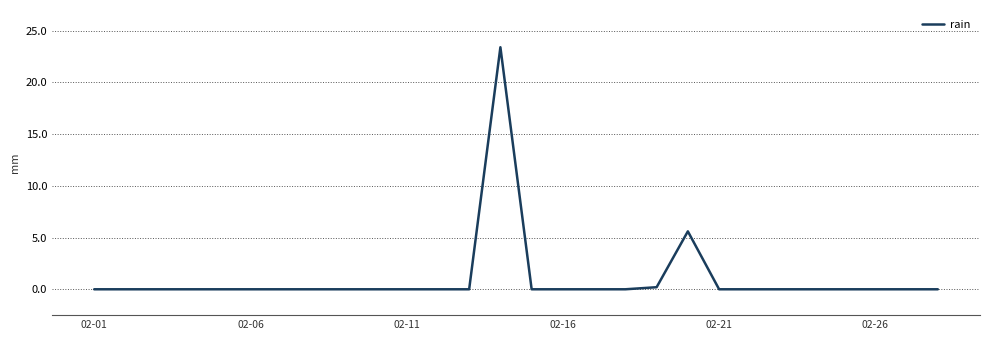

What is the maximum value shown in the chart?

23.4